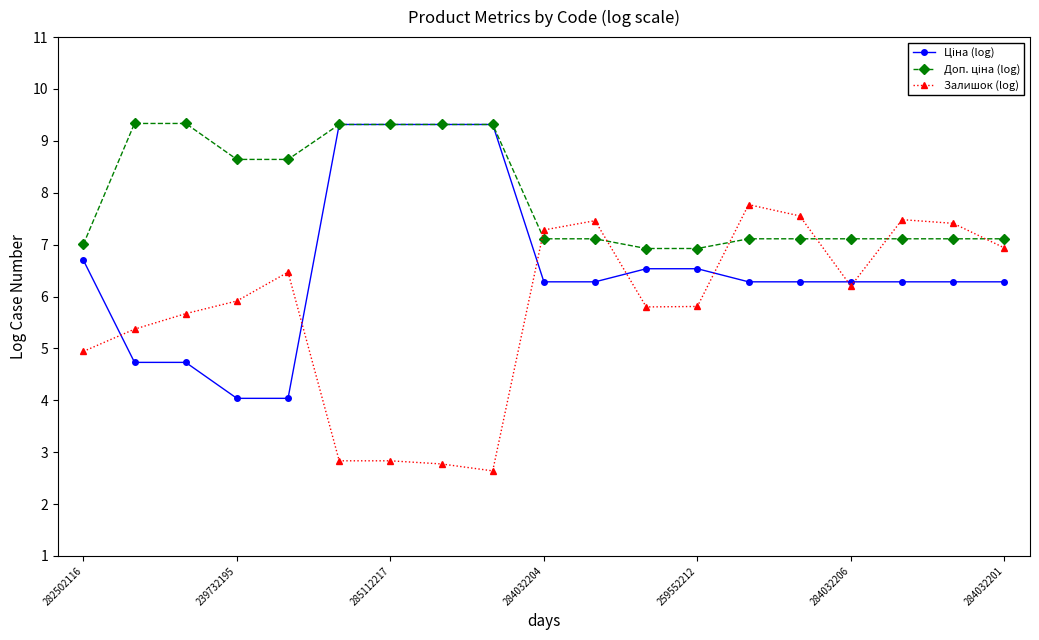

What is the value of the Залишок (log) point at the 6th from the left?

2.8